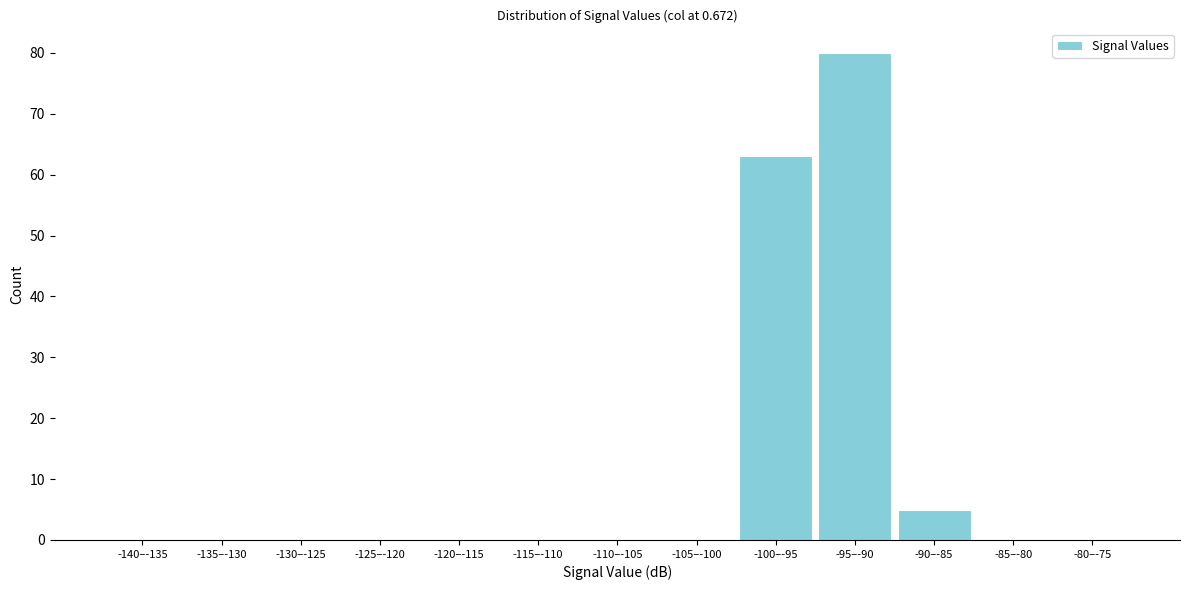

Reading left to right, transcribe all the data shown in this chart.

-140–-135=0	-135–-130=0	-130–-125=0	-125–-120=0	-120–-115=0	-115–-110=0	-110–-105=0	-105–-100=0	-100–-95=63	-95–-90=80	-90–-85=5	-85–-80=0	-80–-75=0